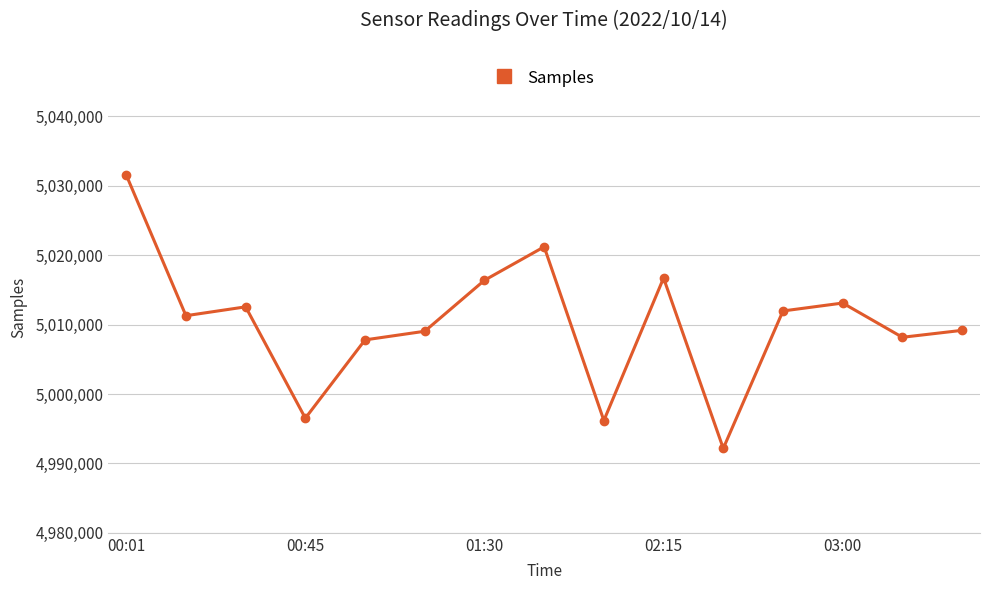

What is the difference between the maximum and second lowest values?

35390